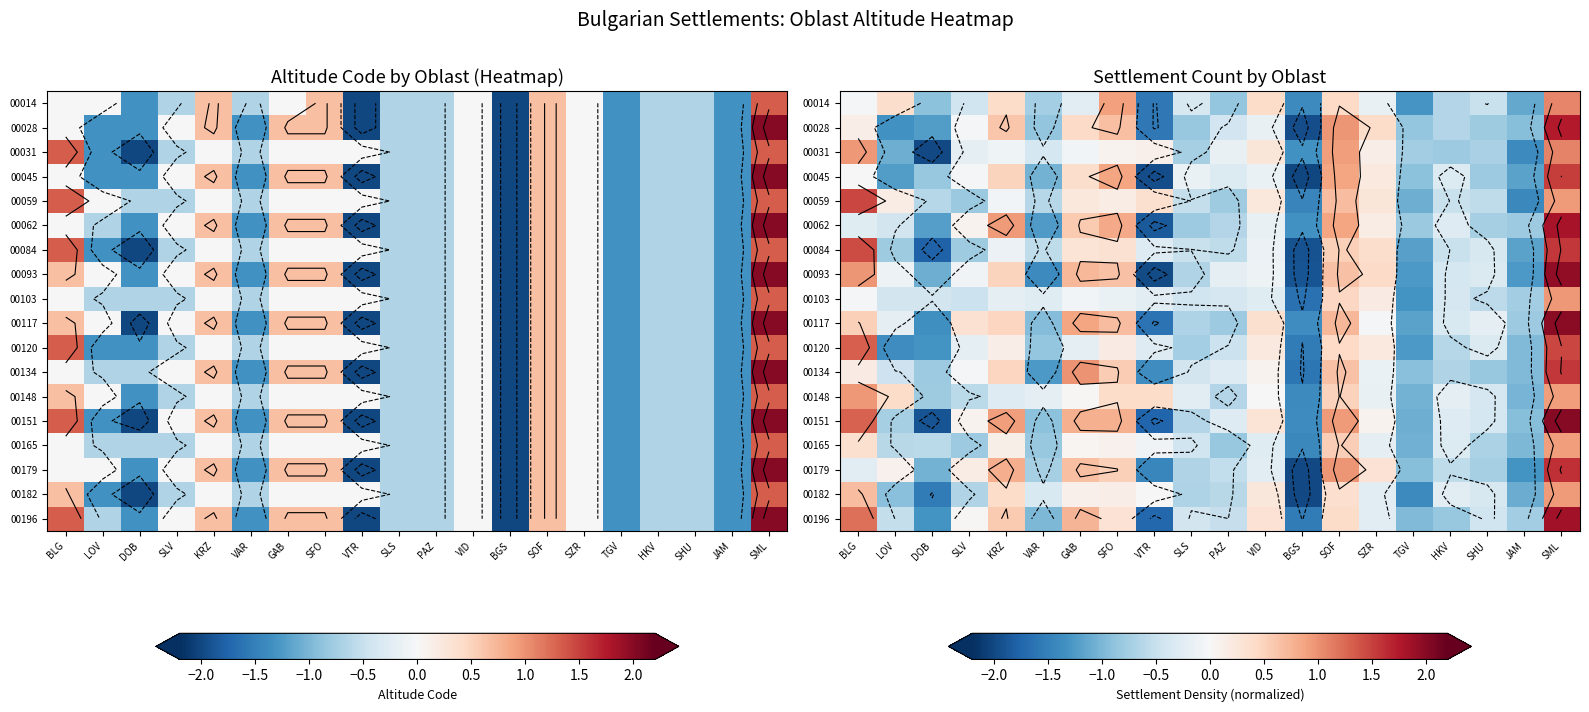

The value of 00014 at PAZ is -0.8. True or false?

True